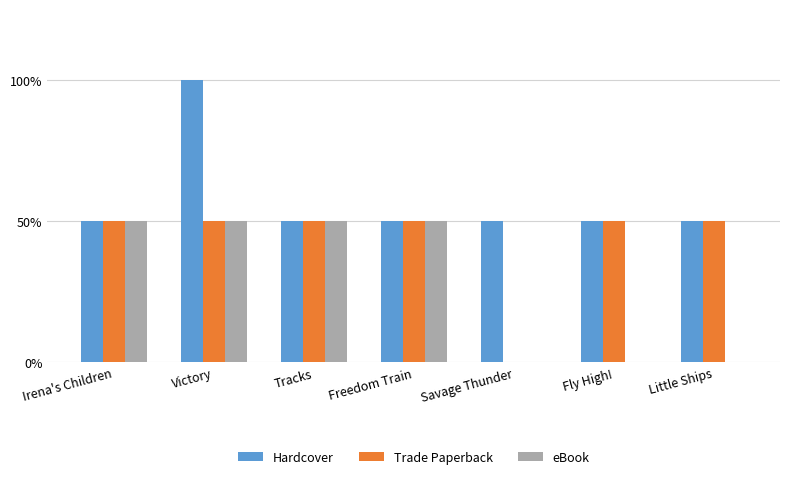

Where is eBook nearest to the value 0?

Savage Thunder